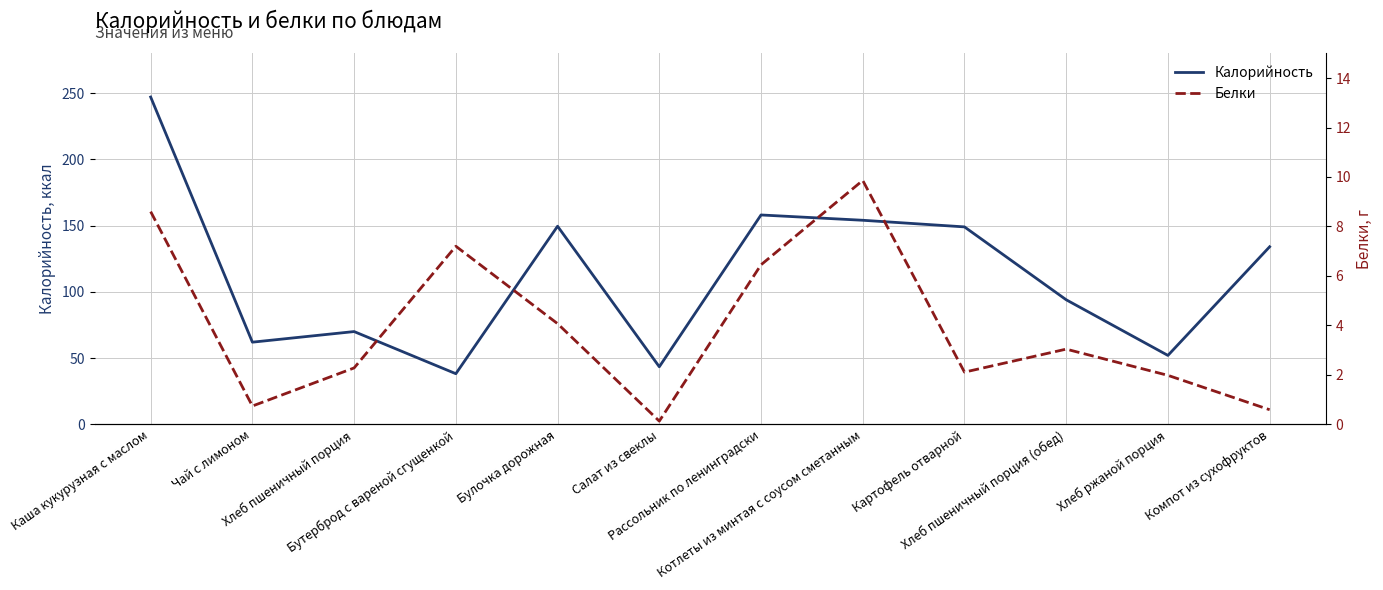

How many values in the Калорийность series are below 134?

6